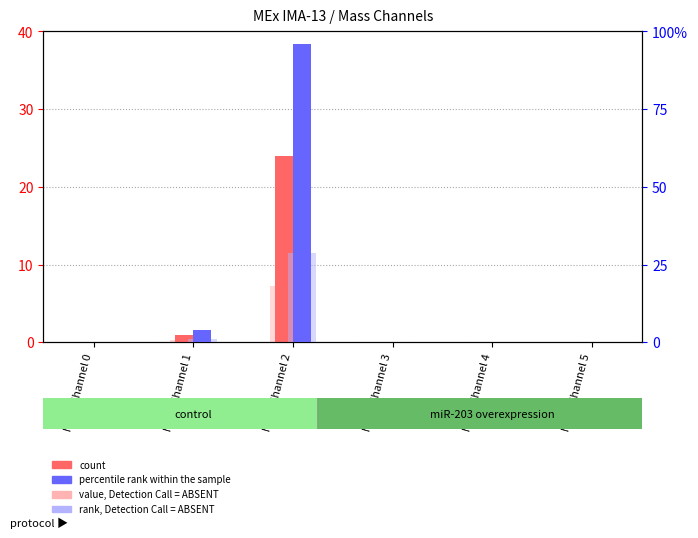

Reading left to right, extract all data points from this chart.

count: 0.0	1.0	24.0	0.0	0.0	0.0
value, Detection Call = ABSENT: 0.0	0.3	7.2	0.0	0.0	0.0
percentile rank within the sample: 0.0	4.0	96.0	0.0	0.0	0.0
rank, Detection Call = ABSENT: 0.0	1.2	28.8	0.0	0.0	0.0